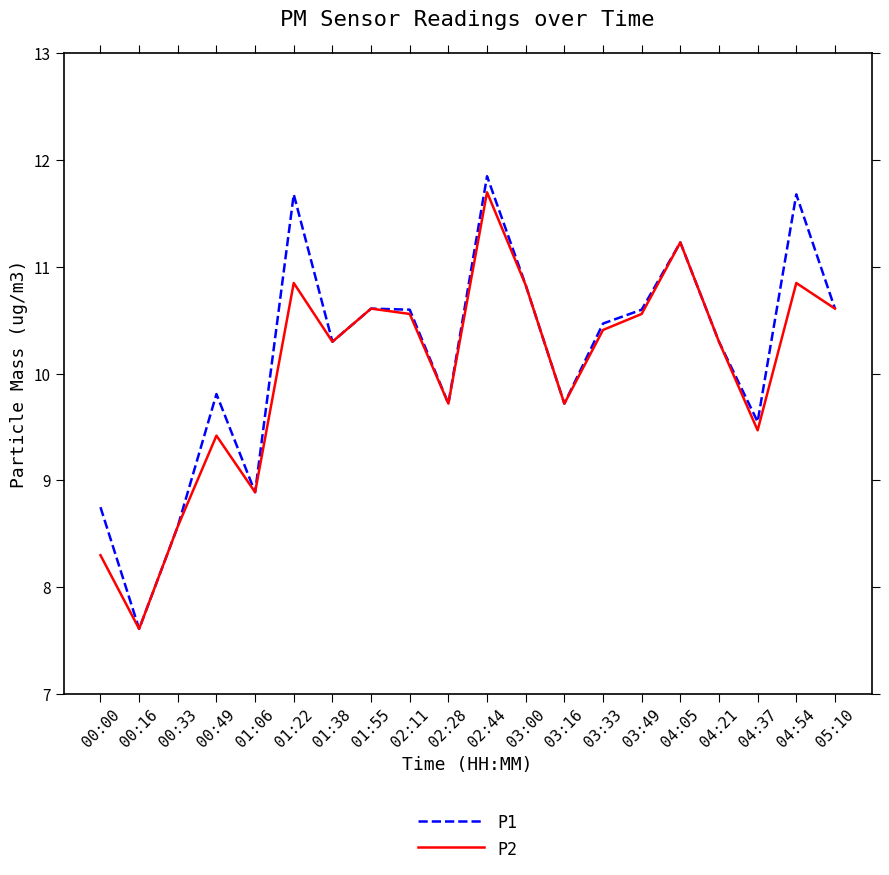

Which series has the largest range (max minus min)?

P1